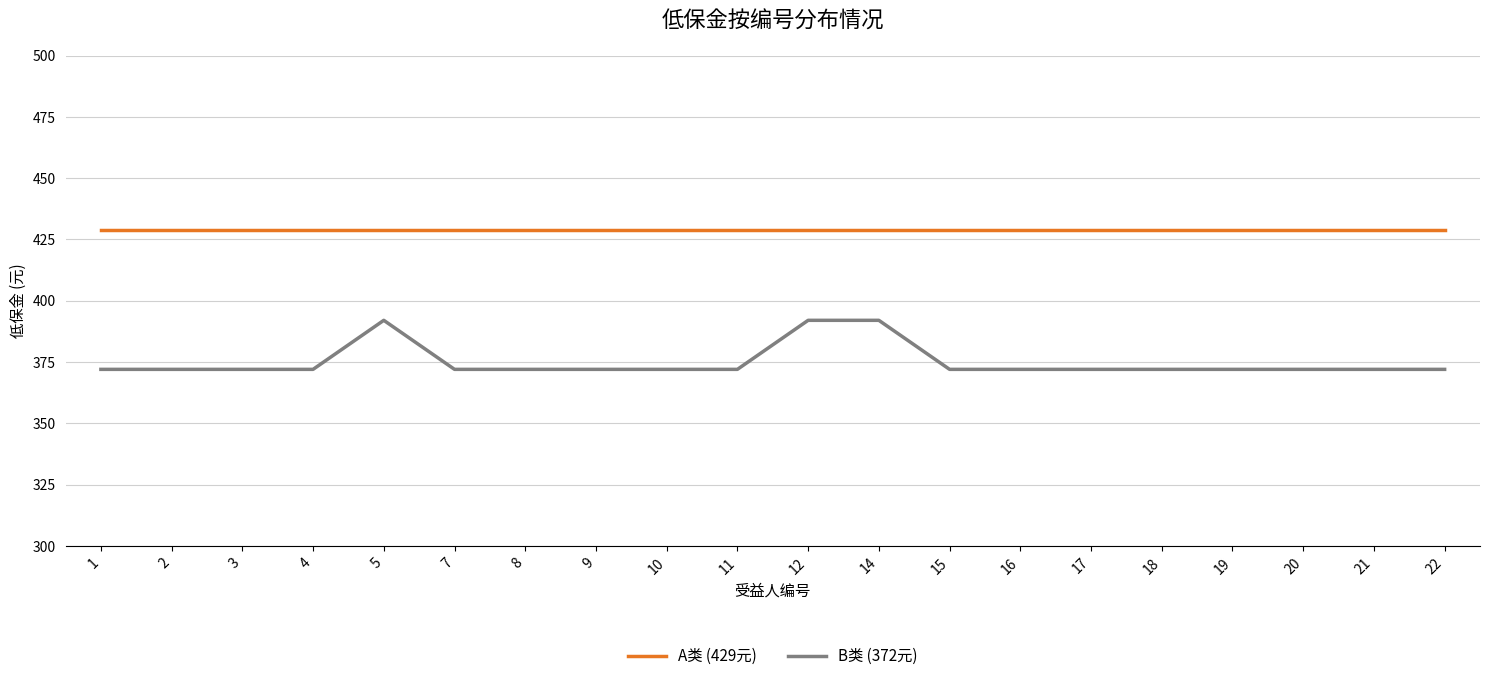

Does the chart have visible grid lines?

Yes